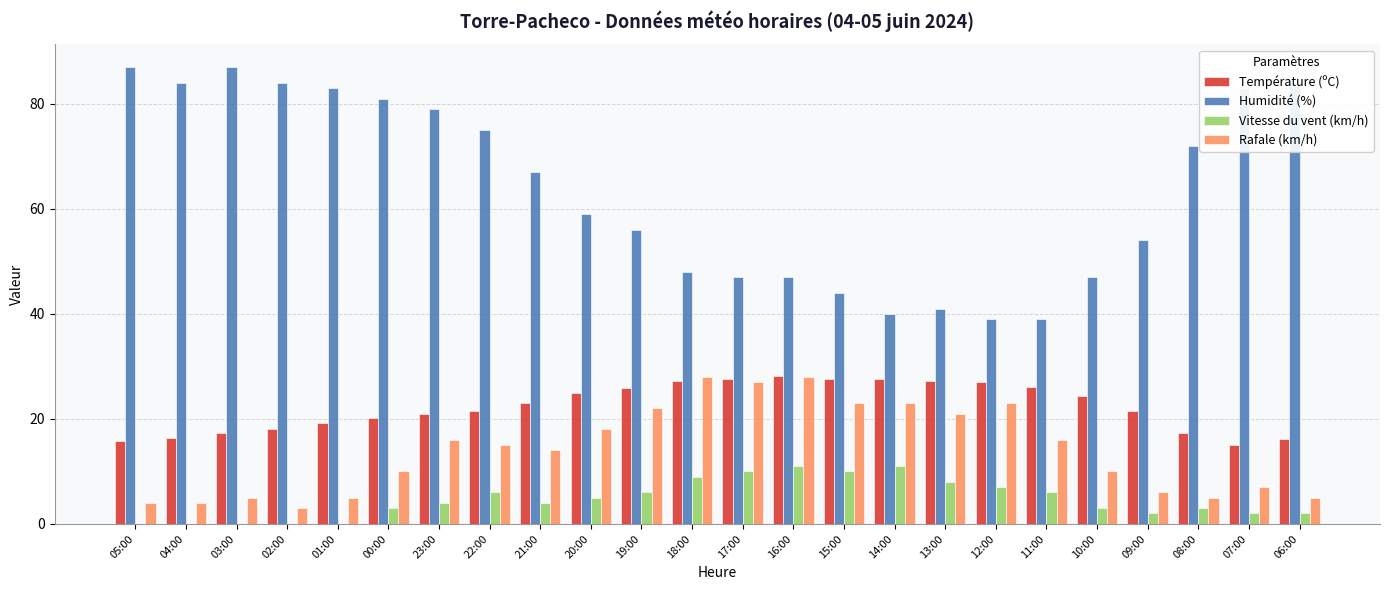

What are all the series names shown in the legend?

Température (ºC), Humidité (%), Vitesse du vent (km/h), Rafale (km/h)